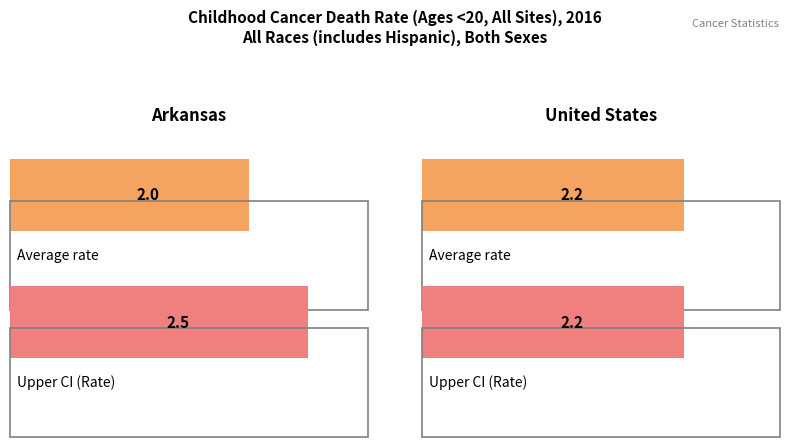

True or false: Upper CI has a value of 0.9 at Arkansas.

False